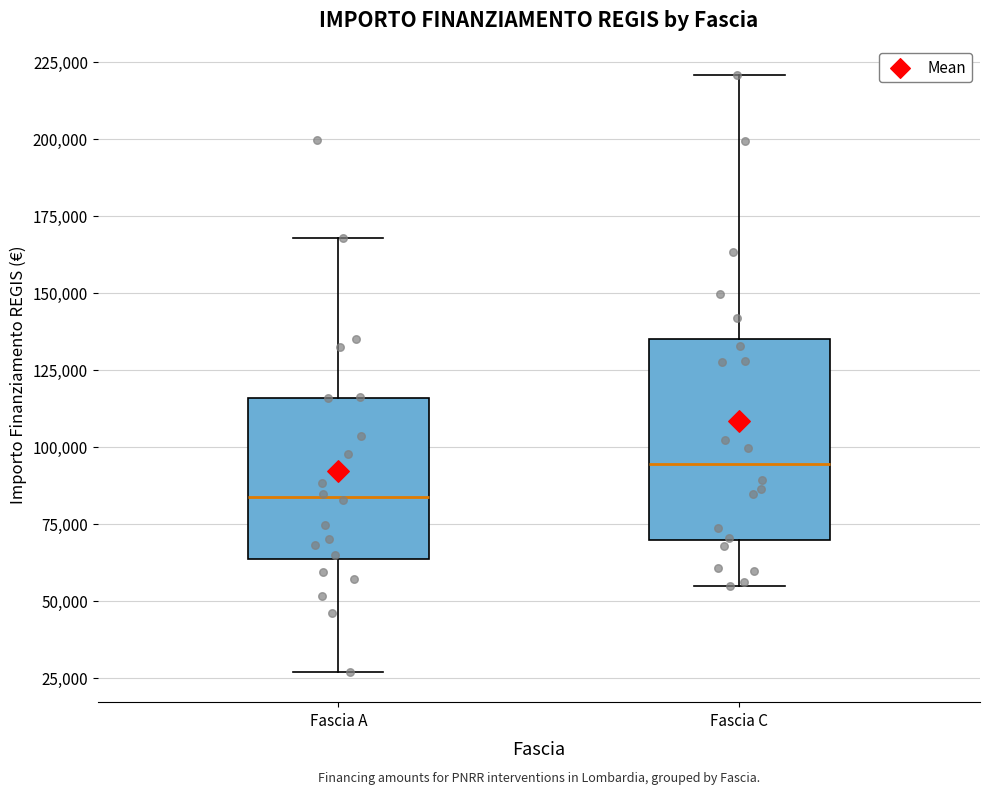

Where is the upper edge of the box for Fascia A on the y-axis? The values are not printed on the chart, so give them approximately, as read against the axis.

115000